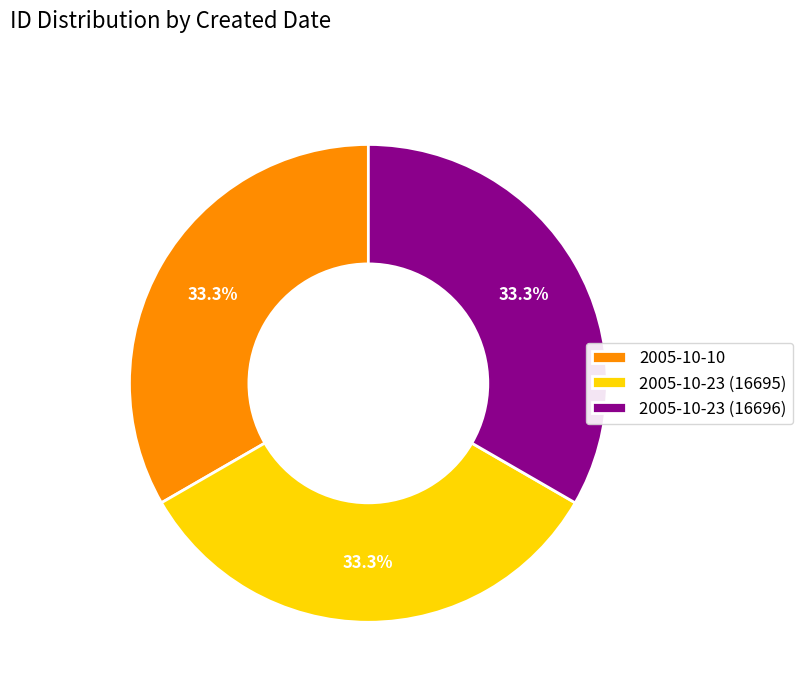

To the nearest percent, what is the combined percentage of 2005-10-23 (16695) and 2005-10-23 (16696)?

67%